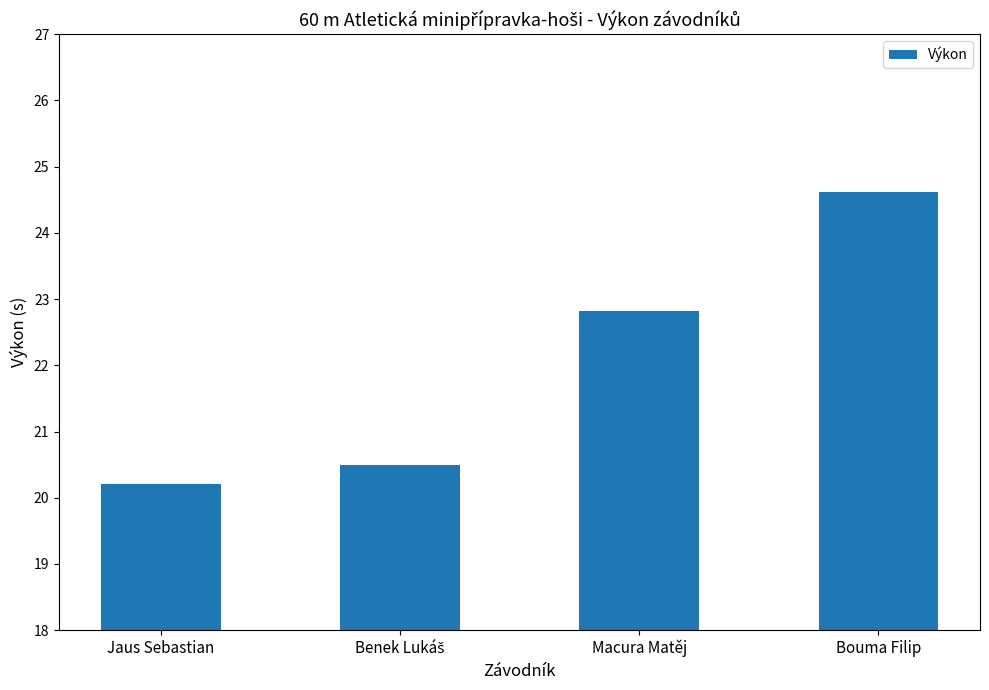

What is the label of the 4th bar from the left?

Bouma Filip